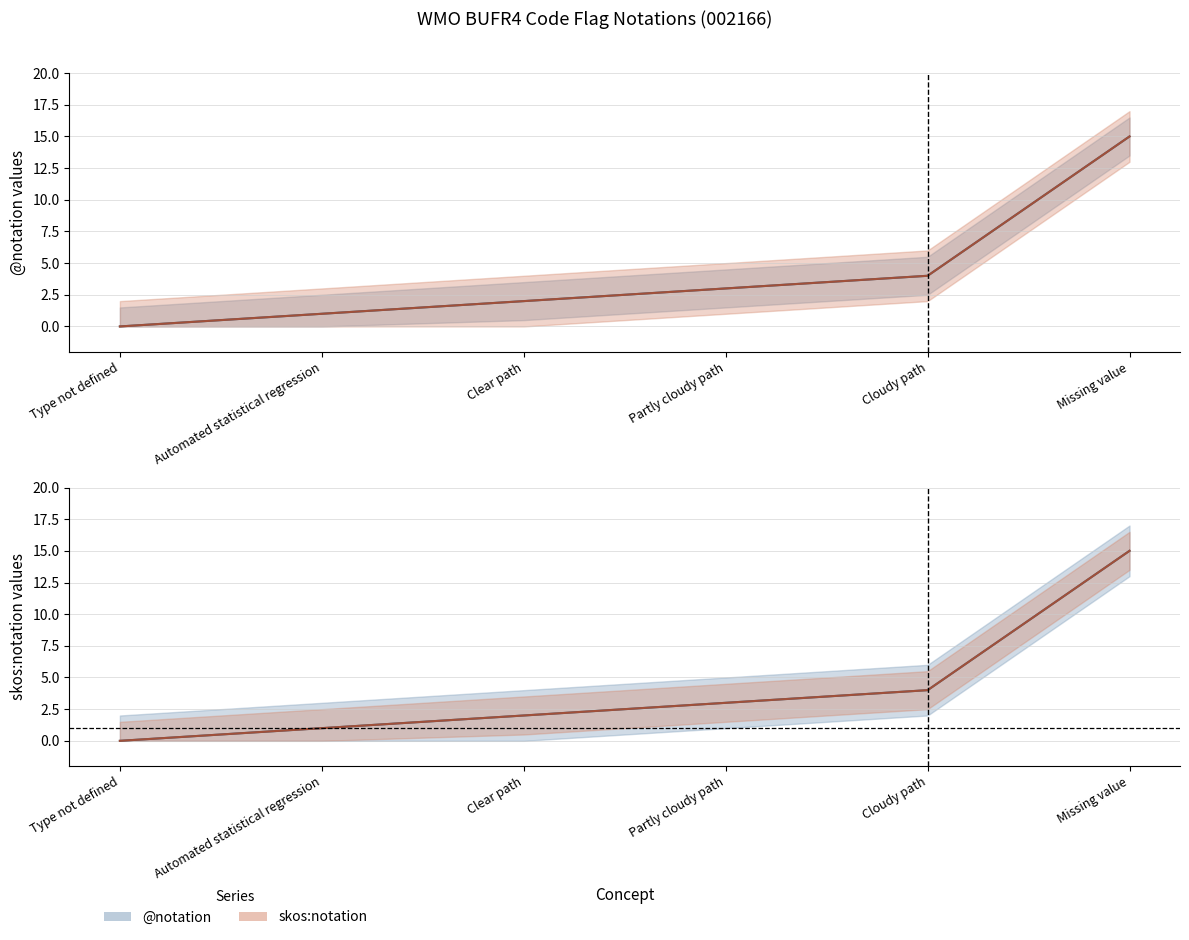

What is the greatest value displayed?

15